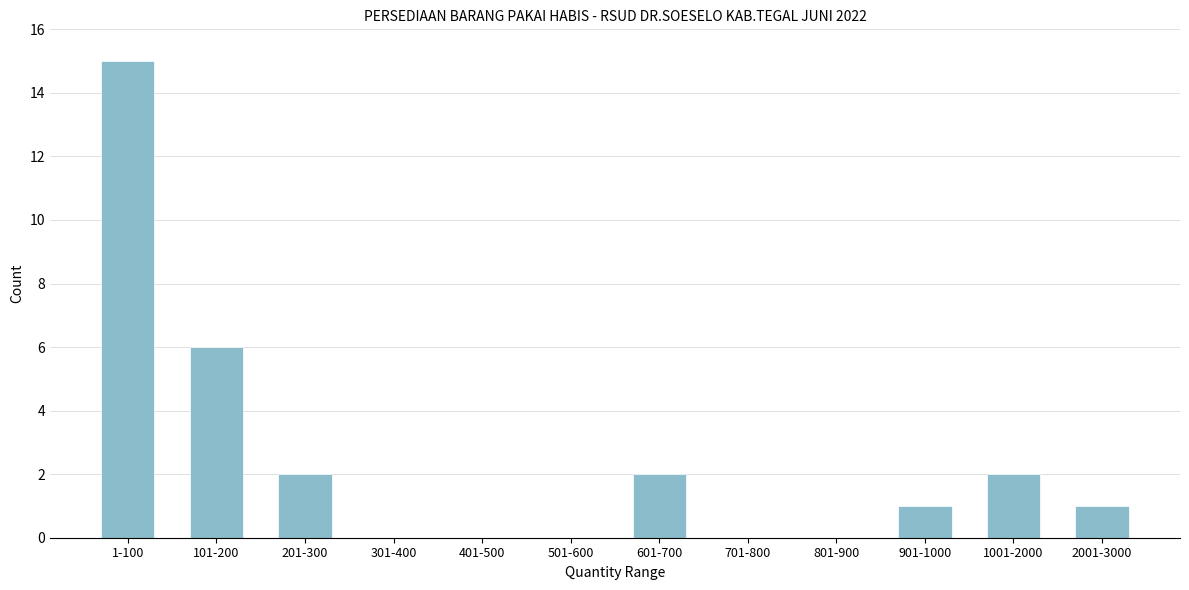

Reading right to left, list all the values displayed in this chart.

2001-3000=1	1001-2000=2	901-1000=1	801-900=0	701-800=0	601-700=2	501-600=0	401-500=0	301-400=0	201-300=2	101-200=6	1-100=15